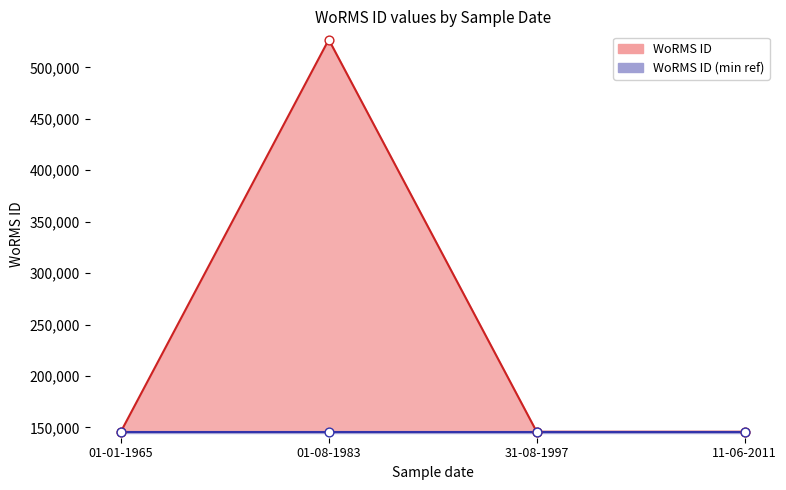

What is the ratio of the value at 11-06-2011 to the value at 01-01-1965?

1.0